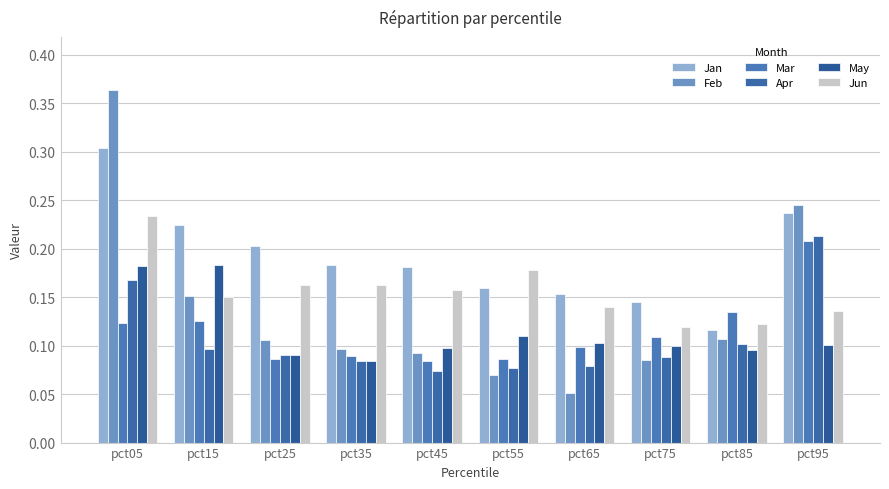

Reading right to left, extract all data points from this chart.

Jan: pct95=0.2	pct85=0.1	pct75=0.1	pct65=0.2	pct55=0.2	pct45=0.2	pct35=0.2	pct25=0.2	pct15=0.2	pct05=0.3
Feb: pct95=0.2	pct85=0.1	pct75=0.1	pct65=0.1	pct55=0.1	pct45=0.1	pct35=0.1	pct25=0.1	pct15=0.2	pct05=0.4
Mar: pct95=0.2	pct85=0.1	pct75=0.1	pct65=0.1	pct55=0.1	pct45=0.1	pct35=0.1	pct25=0.1	pct15=0.1	pct05=0.1
Apr: pct95=0.2	pct85=0.1	pct75=0.1	pct65=0.1	pct55=0.1	pct45=0.1	pct35=0.1	pct25=0.1	pct15=0.1	pct05=0.2
May: pct95=0.1	pct85=0.1	pct75=0.1	pct65=0.1	pct55=0.1	pct45=0.1	pct35=0.1	pct25=0.1	pct15=0.2	pct05=0.2
Jun: pct95=0.1	pct85=0.1	pct75=0.1	pct65=0.1	pct55=0.2	pct45=0.2	pct35=0.2	pct25=0.2	pct15=0.1	pct05=0.2